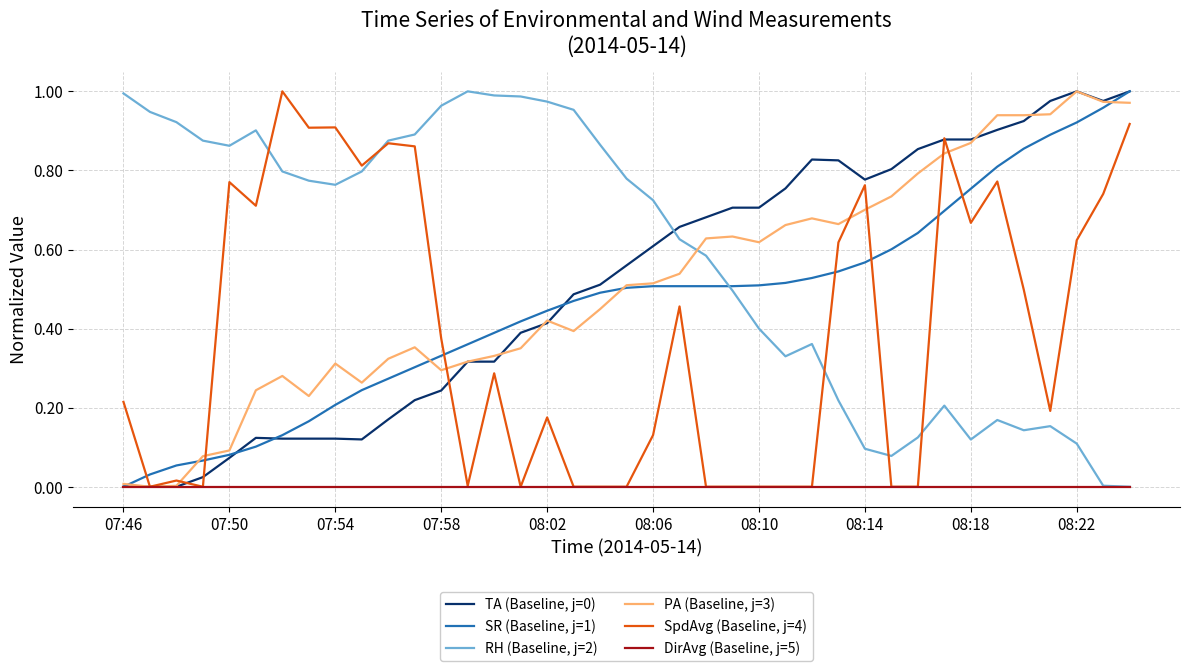

Which series has the largest total across all categories?

RH (Baseline, j=2)